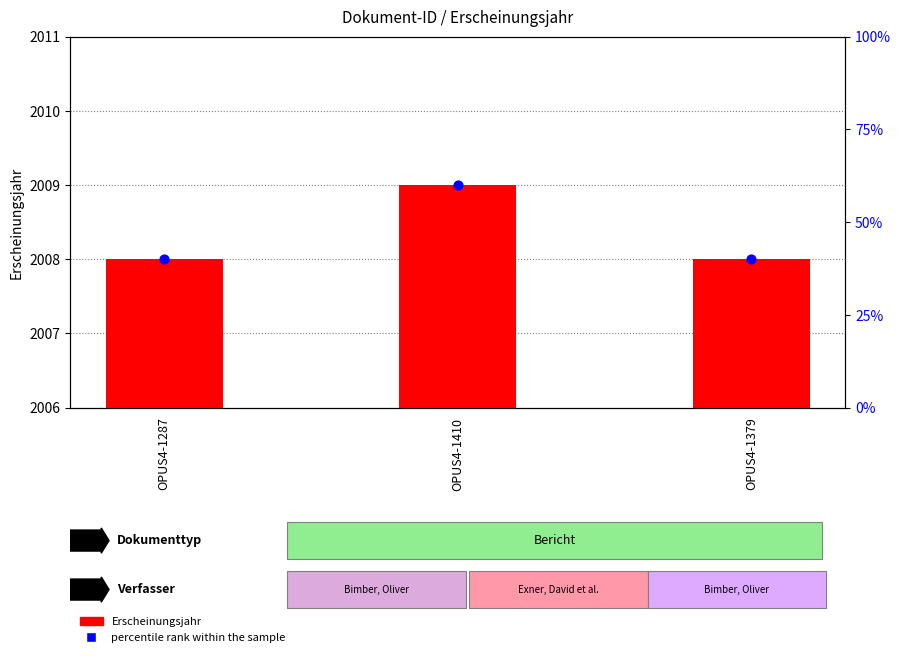

Which series reaches the minimum Y coordinate?

percentile rank within the sample